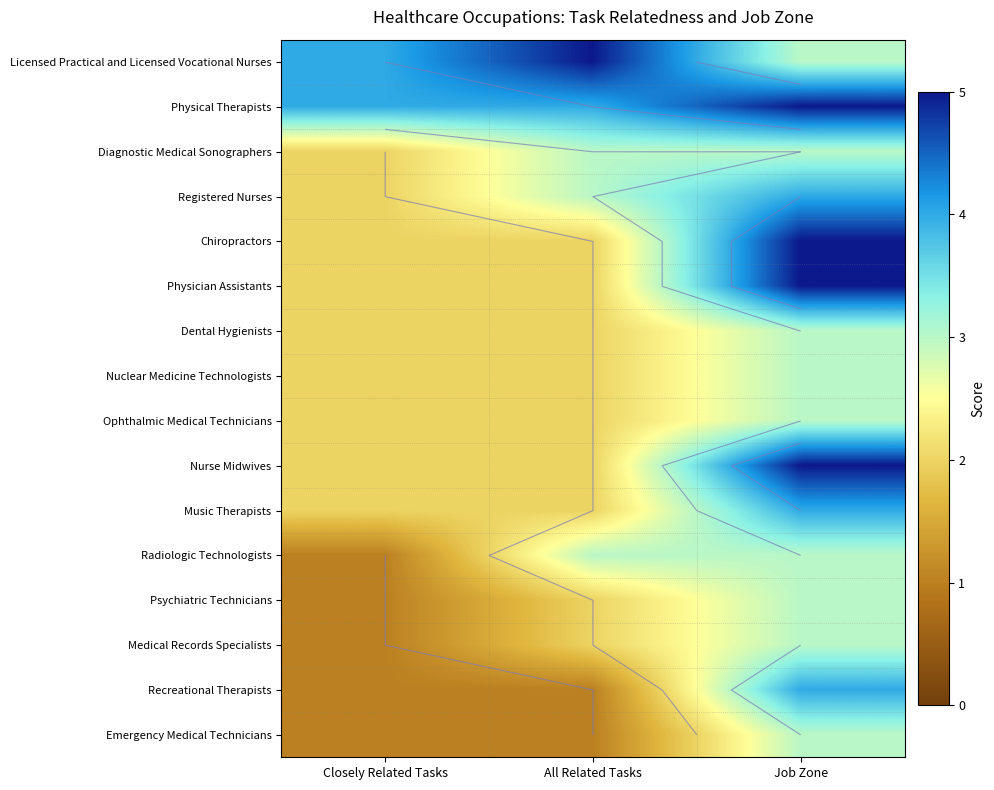

Count the number of data series in this chart.

16